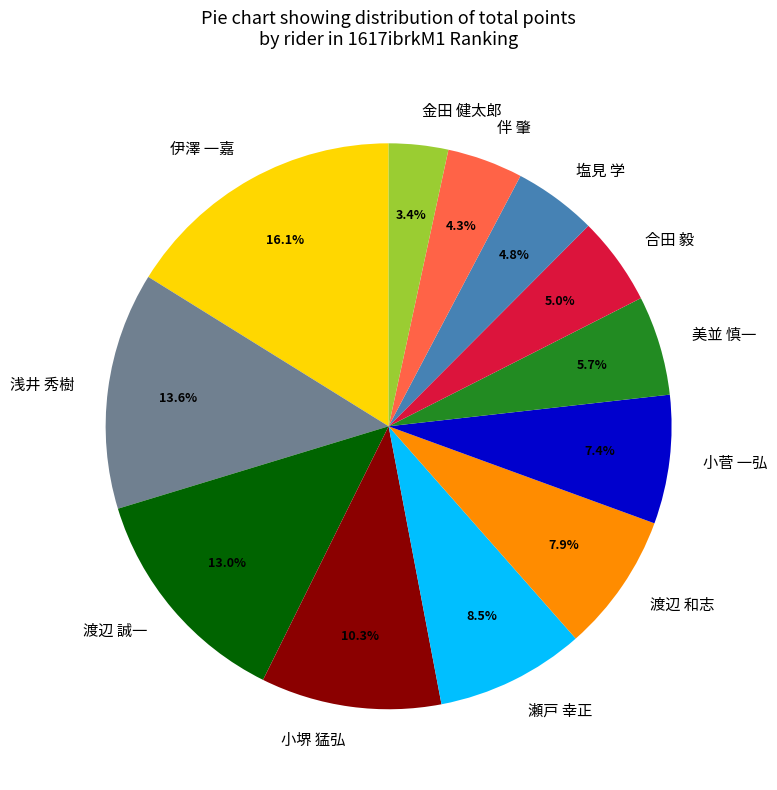

What percentage is the 伴 肇 slice, to the nearest percent?

4%